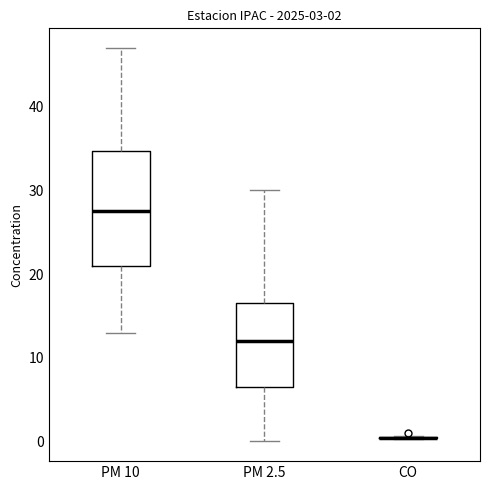

Comparing the boxes themselves (not the whiskers), which one is the tallest?

PM 10